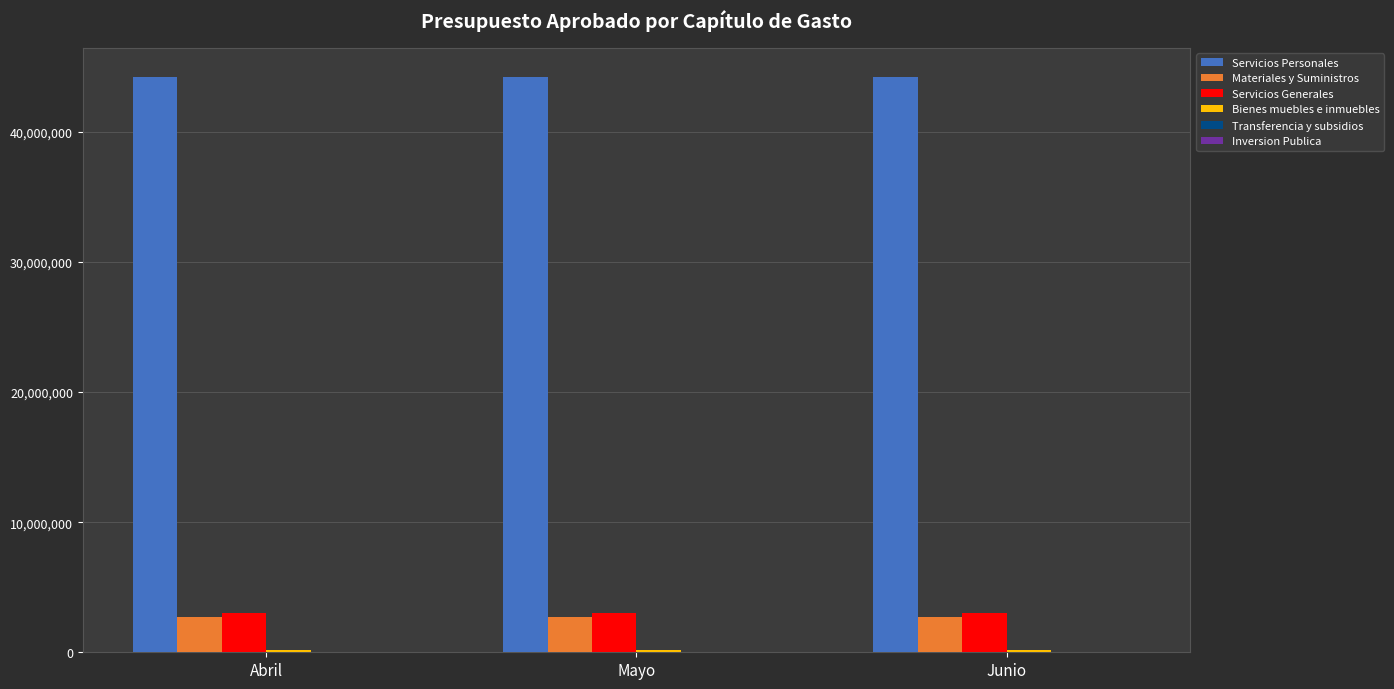

Count the number of categories in the chart.

3